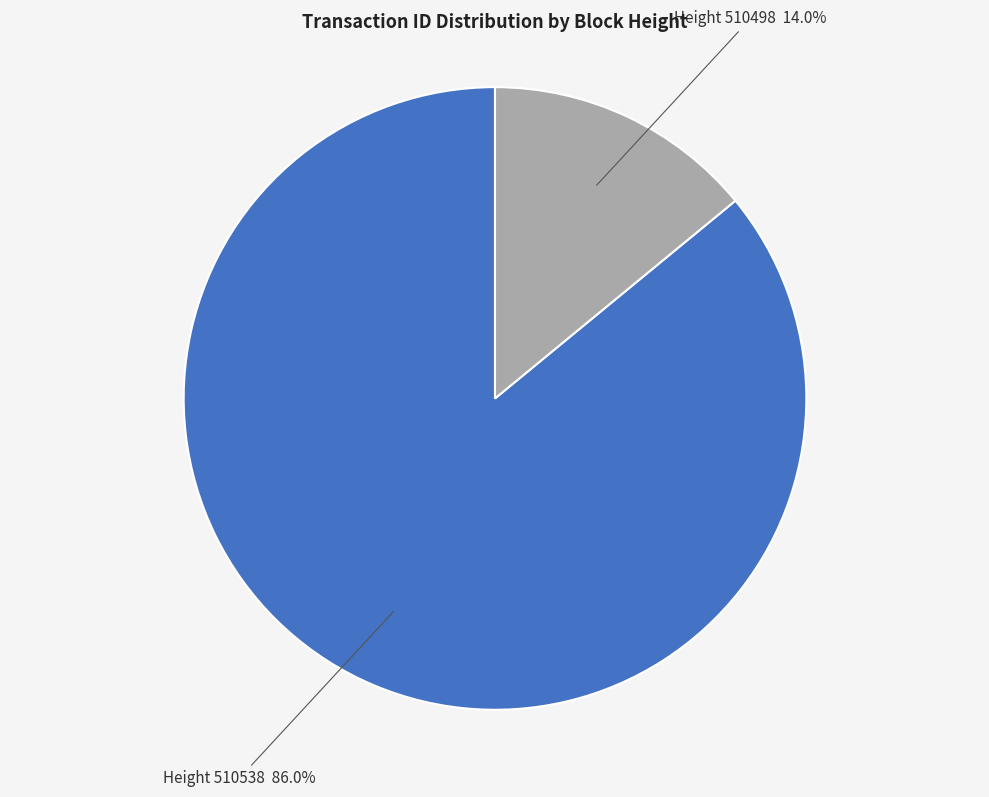

Count the number of slices in the pie.

2